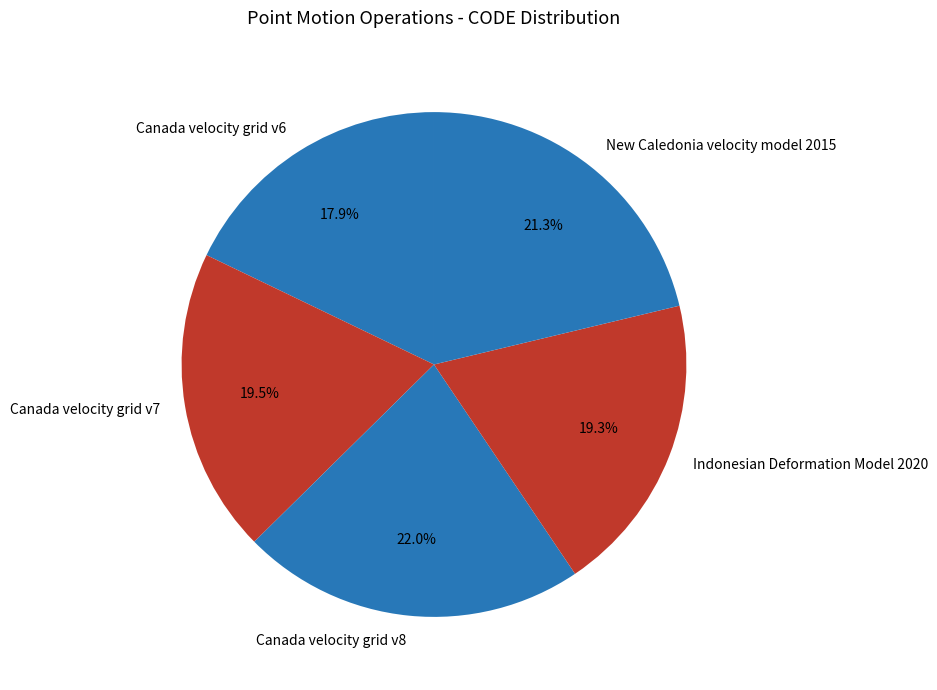

True or false: Canada velocity grid v6 accounts for 18% of the total.

True